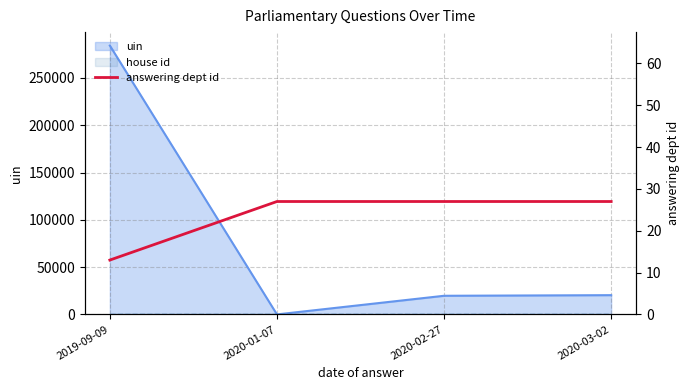

List the labels in order of value, largest first.

2020-01-07, 2020-02-27, 2020-03-02, 2019-09-09